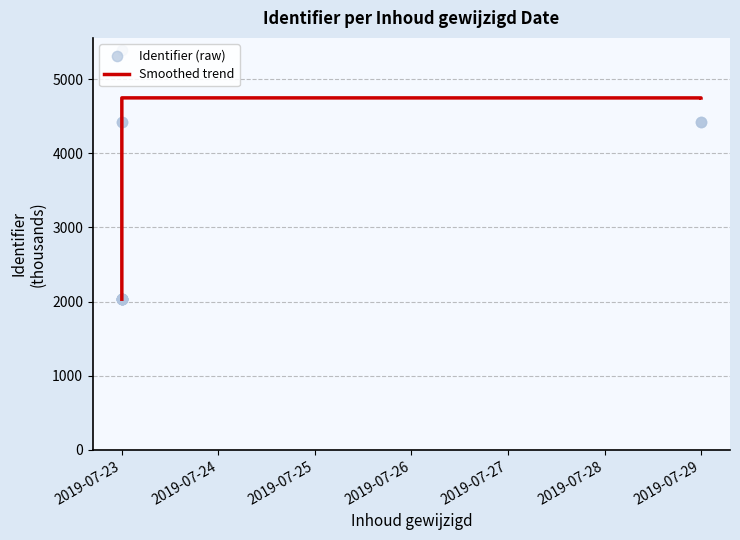

What is the total value across all series at 2019-07-23?

4064.7